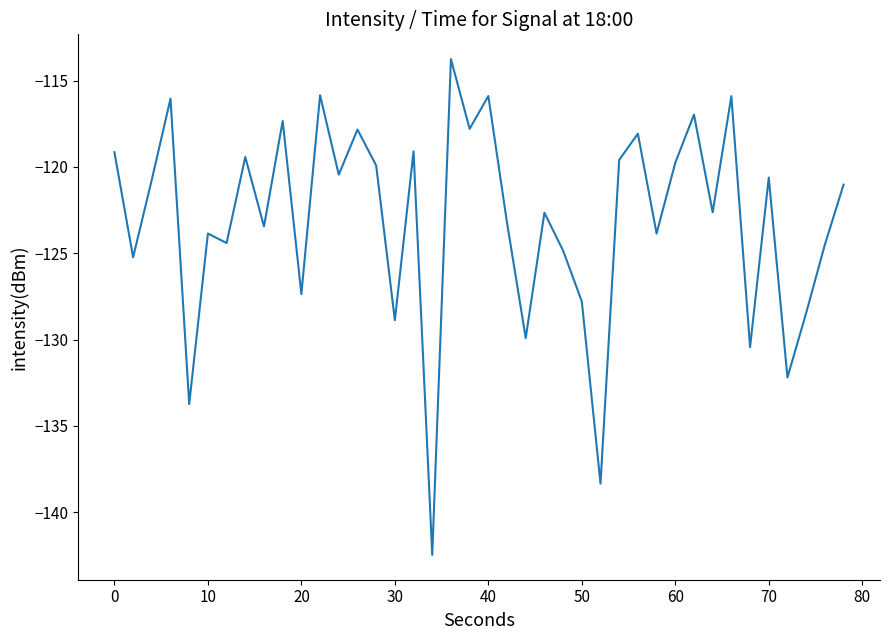

True or false: there are more than 0 points higher than both neighbors.

True